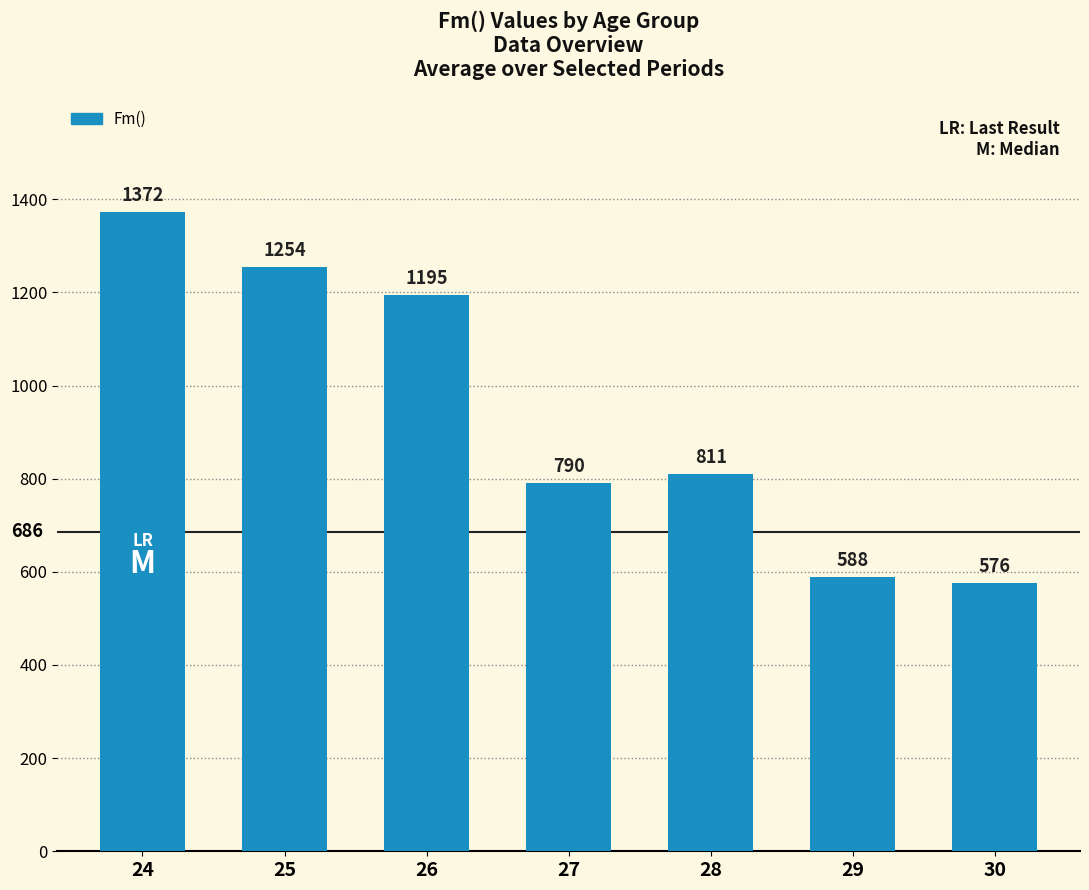

Is it true that the value at 30 is 576?

True